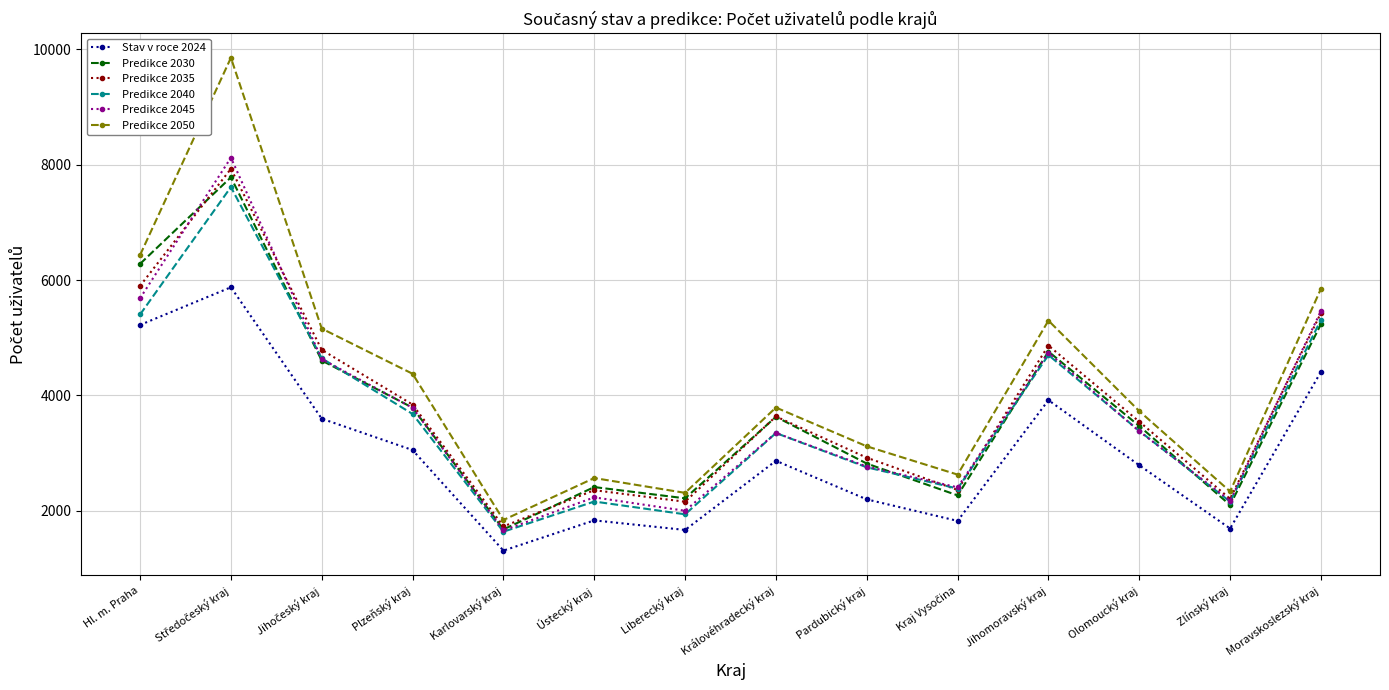

How many lines are shown in the chart?

6